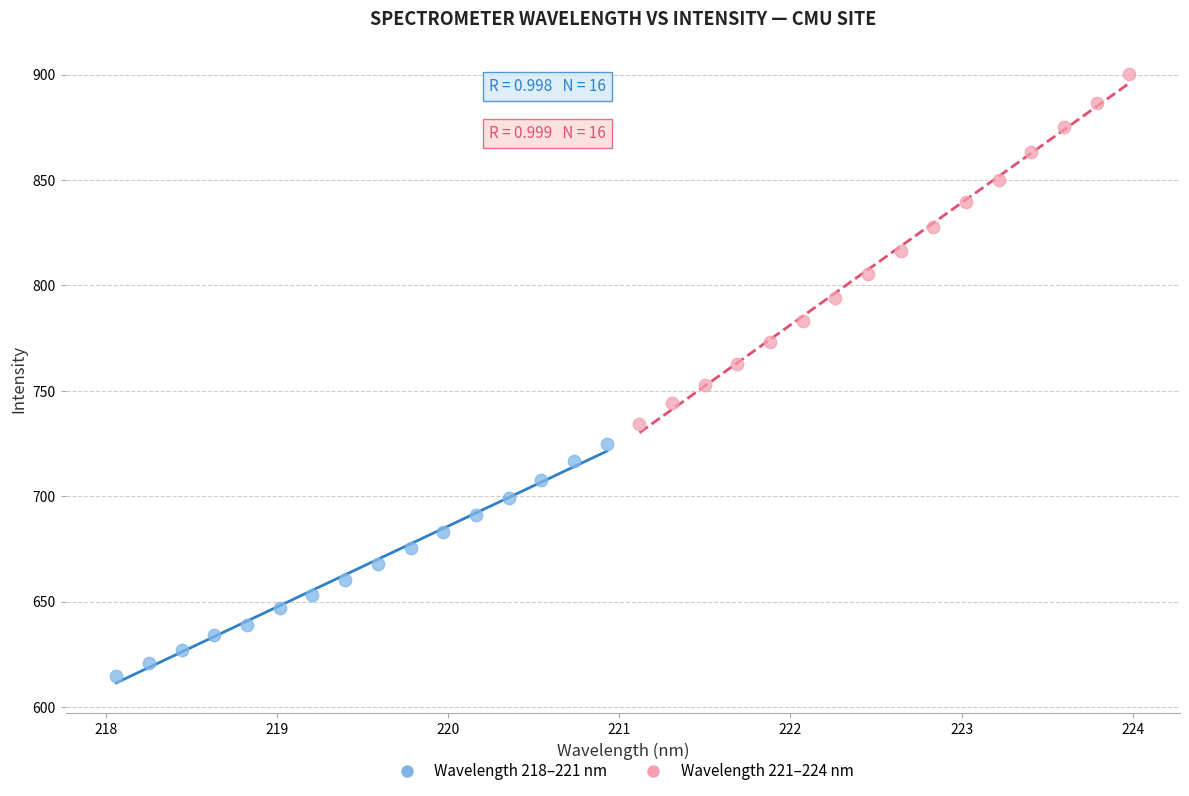

Which series contains the highest Y value?

Wavelength 221–224 nm